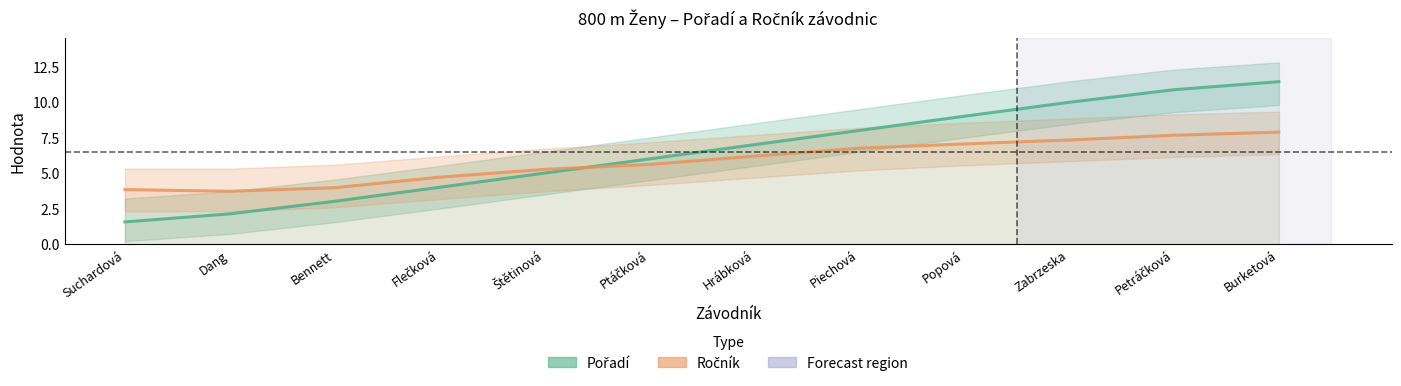

Reading left to right, list all the values displayed in this chart.

Pořadí: Suchardová=1.6	Dang=2.1	Bennett=3.0	Flečková=4.0	Štětinová=5.0	Ptáčková=6.0	Hrábková=7.0	Piechová=8.0	Popová=9.0	Zabrzeska=10.0	Petráčková=10.9	Burketová=11.4
Ročník: Suchardová=3.8	Dang=3.7	Bennett=4.0	Flečková=4.7	Štětinová=5.3	Ptáčková=5.6	Hrábková=6.2	Piechová=6.8	Popová=7.1	Zabrzeska=7.3	Petráčková=7.7	Burketová=7.9